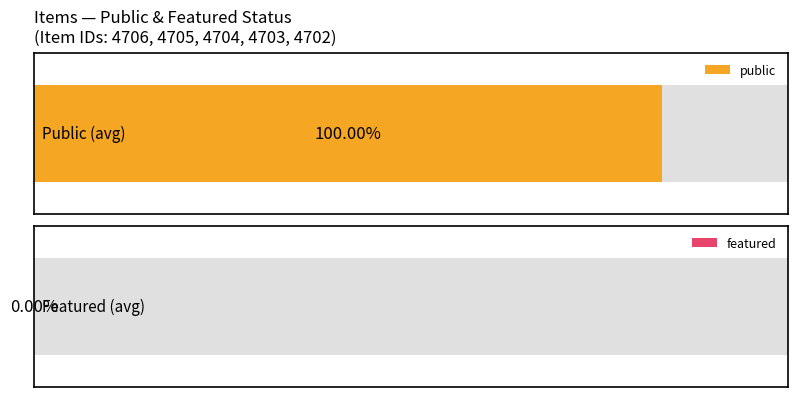

What is the maximum value shown in the chart?

1